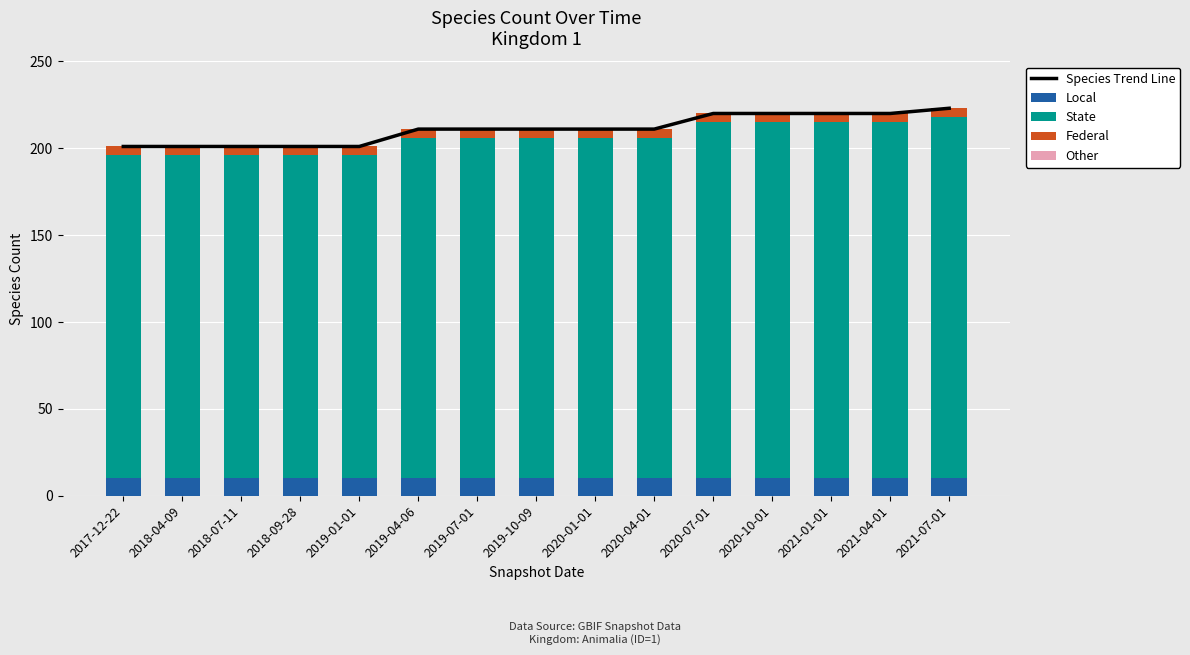

Which series has the largest total across all categories?

Species Trend Line